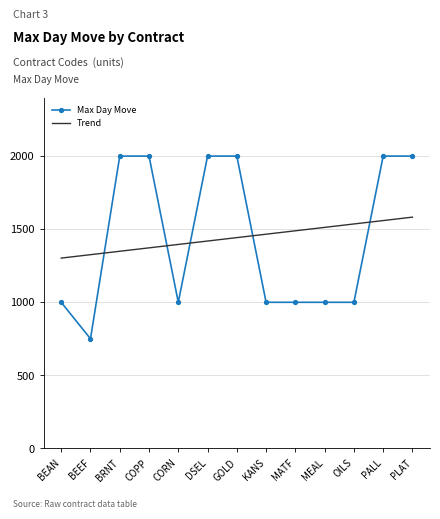

What are all the series names shown in the legend?

Max Day Move, Trend